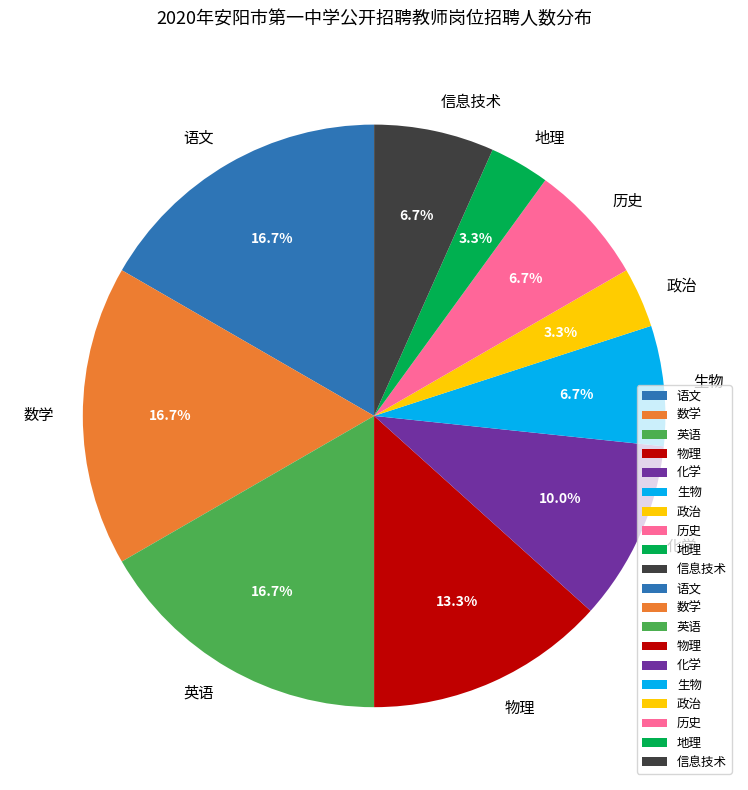

To the nearest percent, what is the average slice percentage?

10%